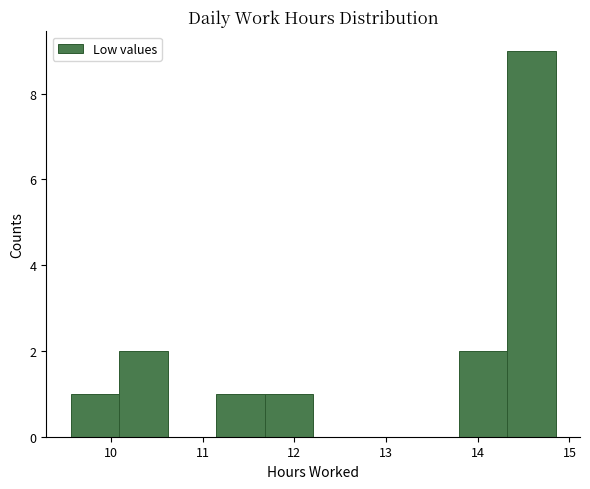

What is the height of the bar covering 11.7 to 12.2 on the x-axis? Neither the bar edges nor the heights are printed on the chart, so give them approximately, as read against the axes.

1